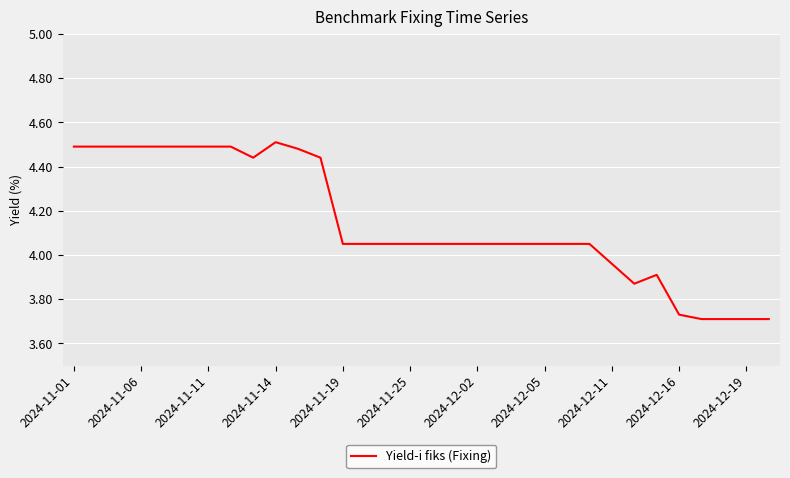

How many categories are shown in the chart?

32